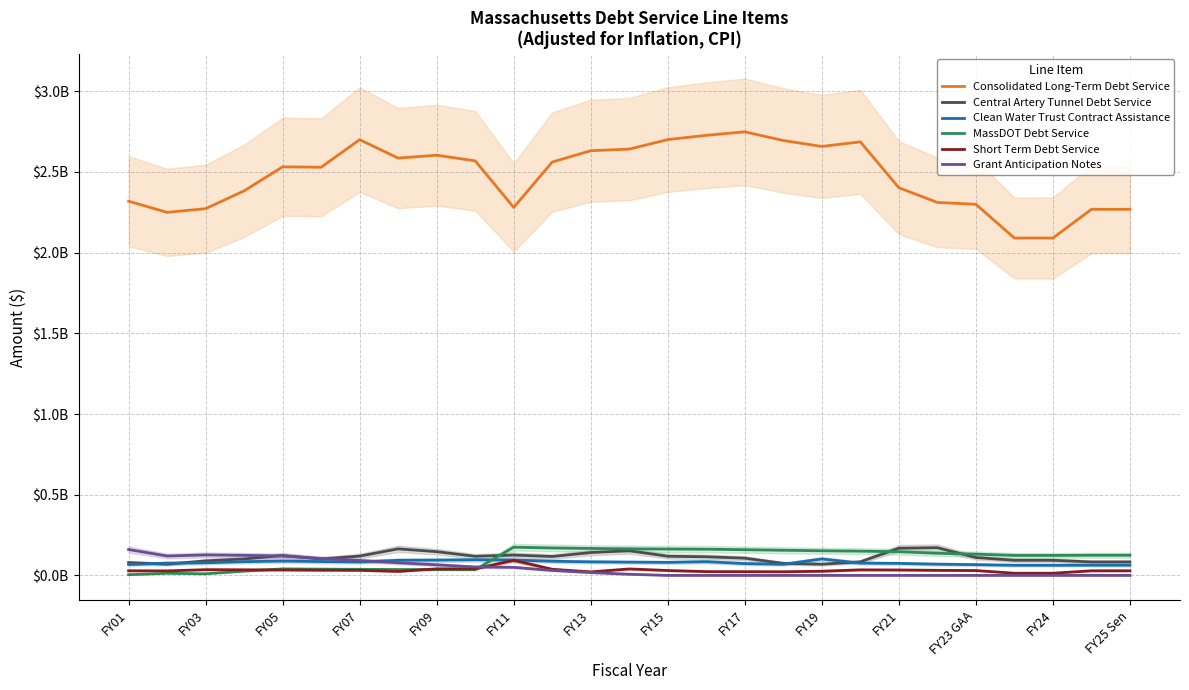

What is the total value across all series at FY17?

3111054106